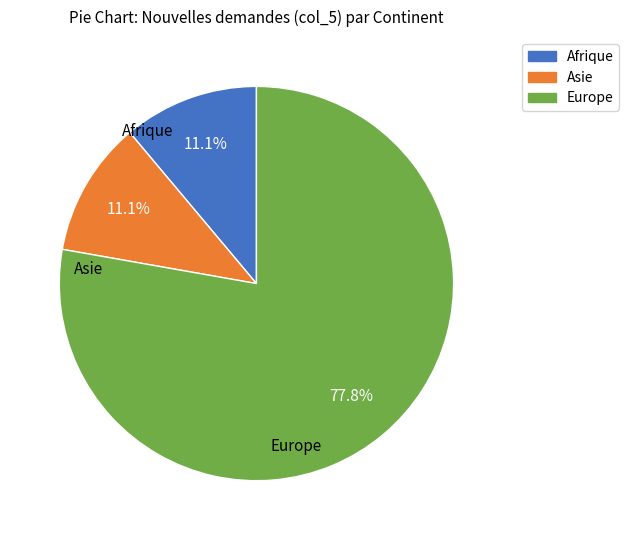

What percentage do Asie and Afrique together represent?

22.2%